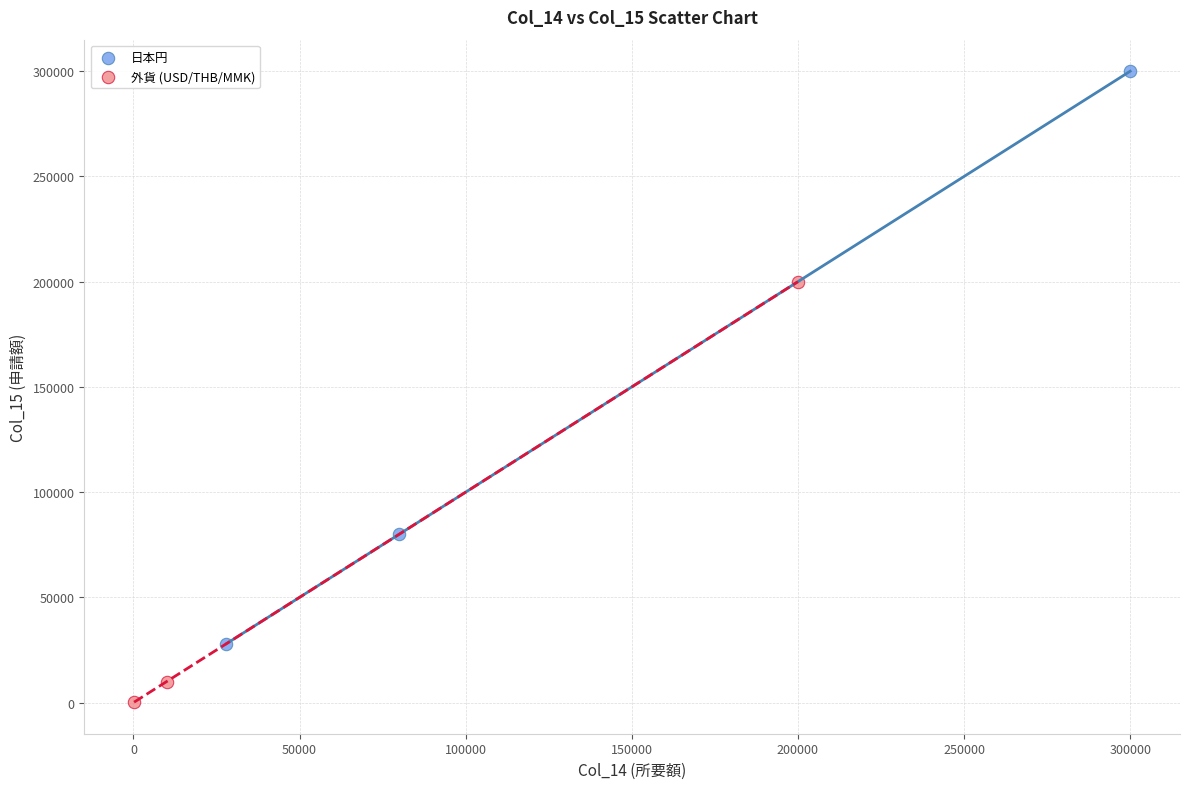

Which series has the widest spread of Y values?

日本円